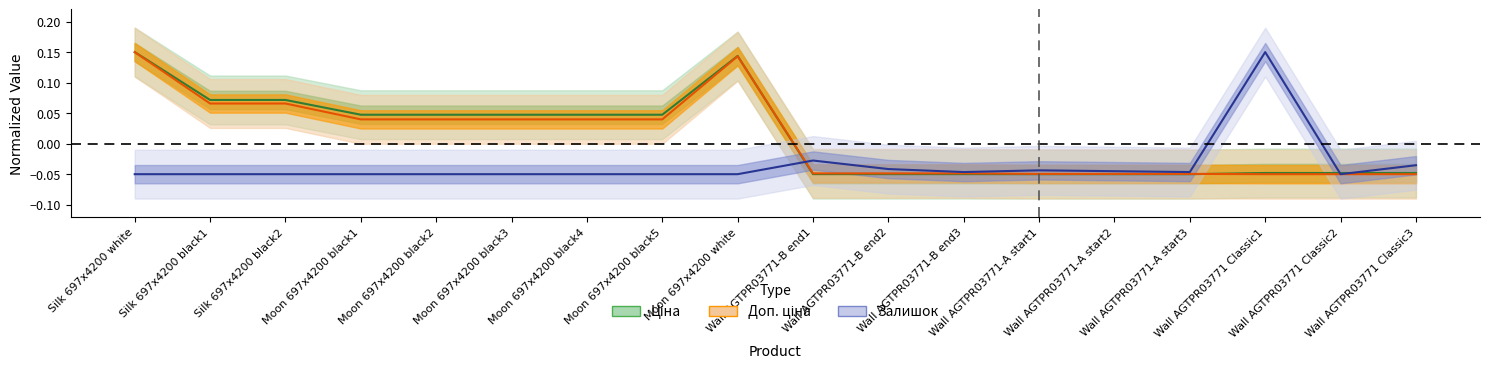

What is the difference between the maximum and minimum values in the Ціна series?

0.2